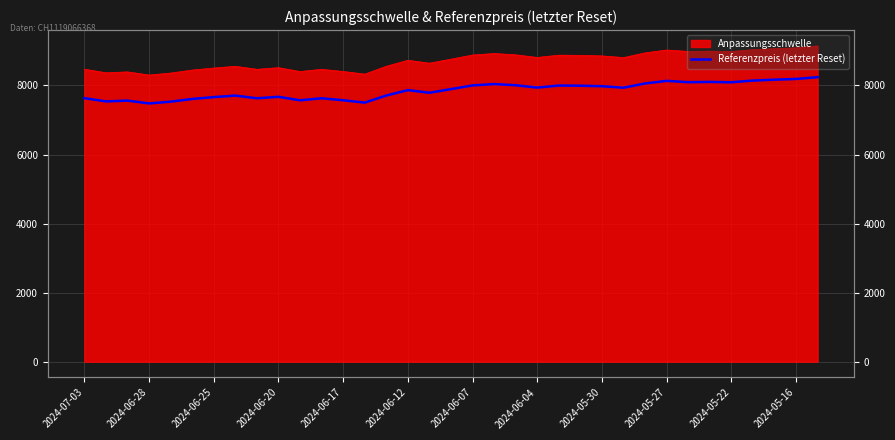

Is it true that the value at 2024-05-22 is 4595.8?

False